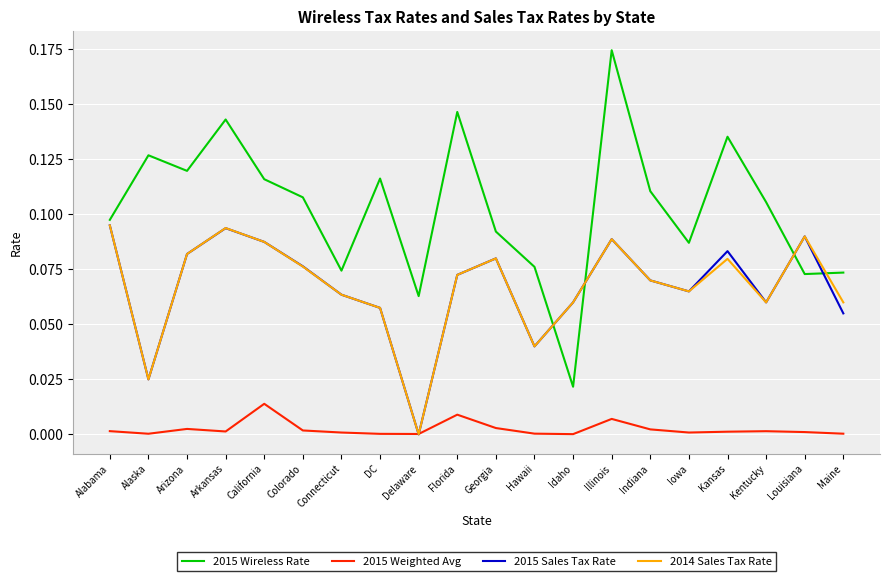

True or false: 2015 Wireless Rate and 2015 Weighted Avg intersect in this chart.

False